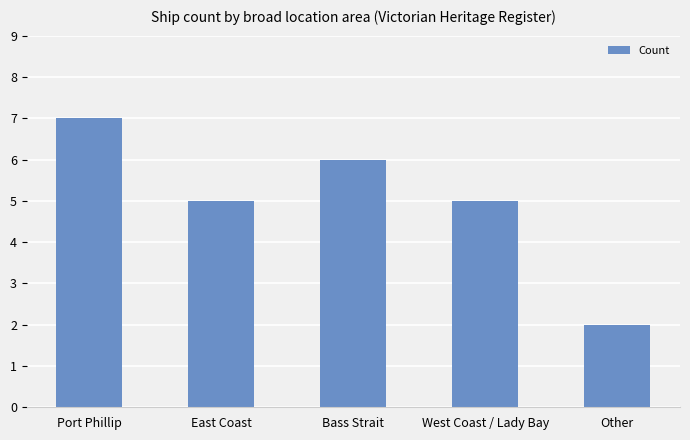

Reading left to right, what are all the values shown in this chart?

Port Phillip=7	East Coast=5	Bass Strait=6	West Coast / Lady Bay=5	Other=2